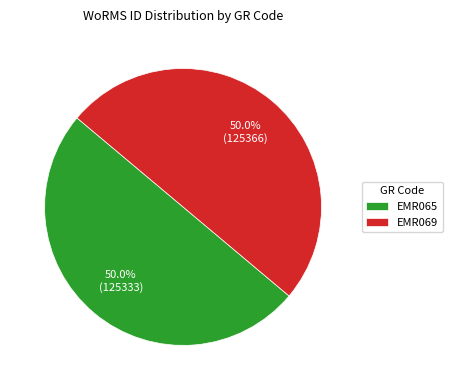

Is the sum of EMR065 and EMR069 greater than half?

Yes